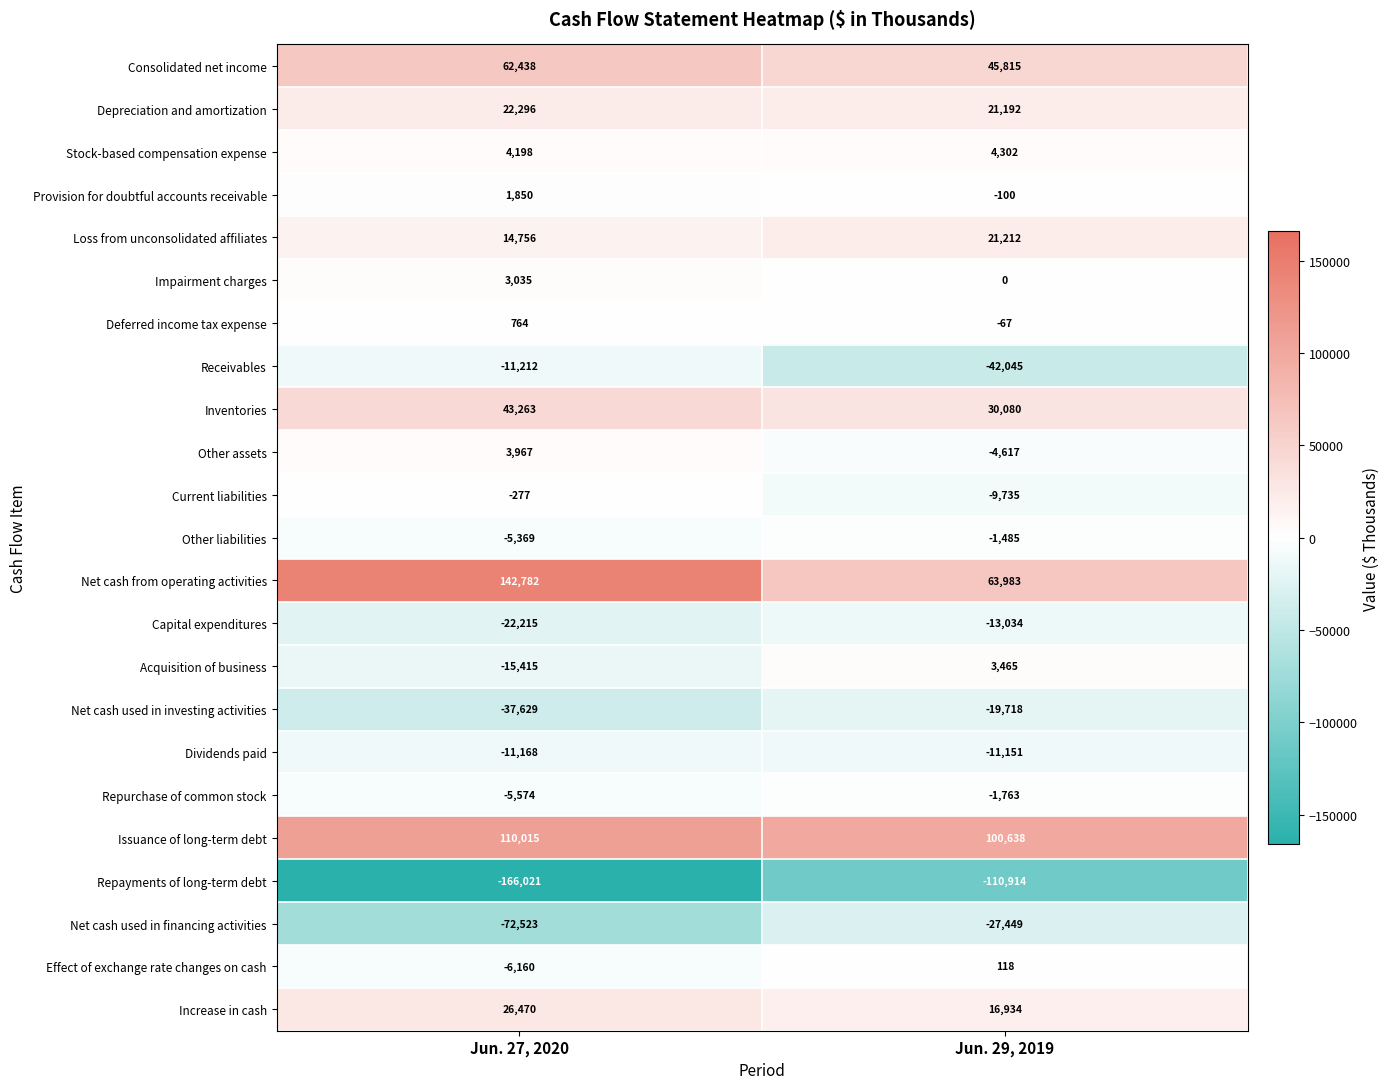

What is the average value of the Inventories series?

36672